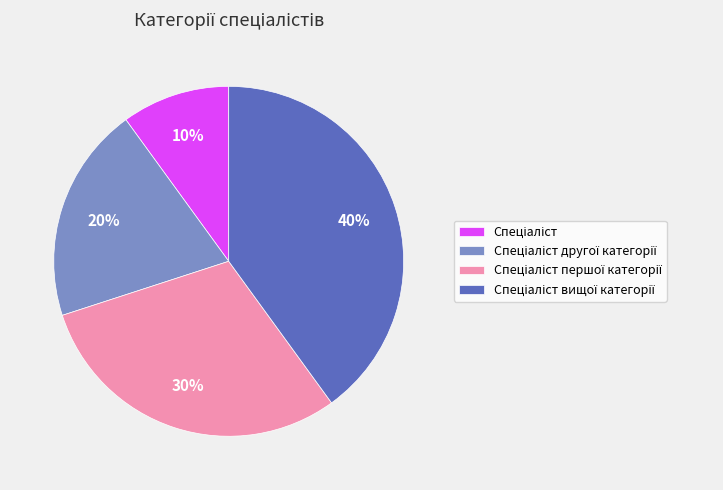

Is there any slice that represents more than half of the pie?

No